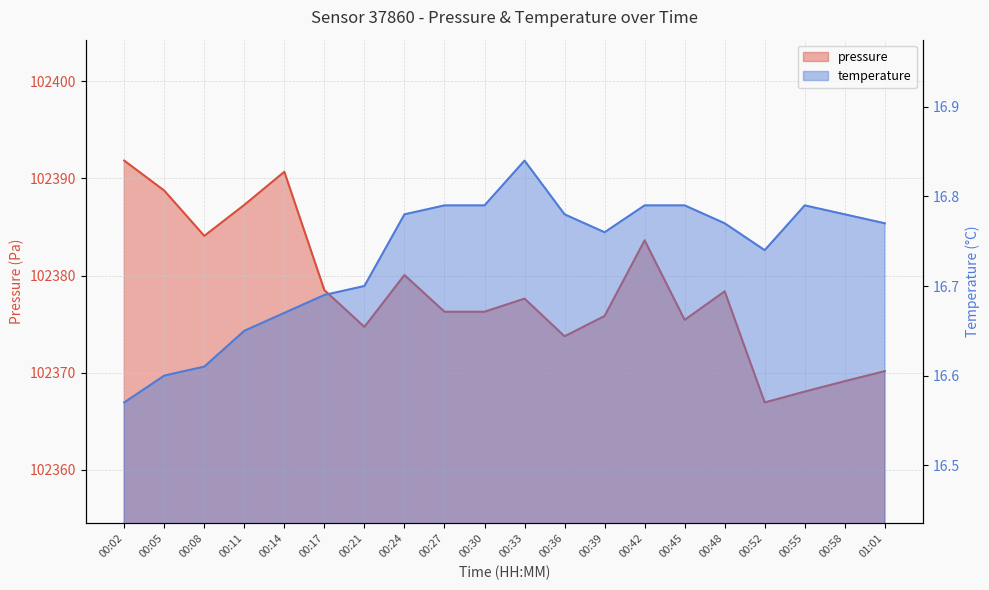

What is the total value across all series at 00:39?

102392.6